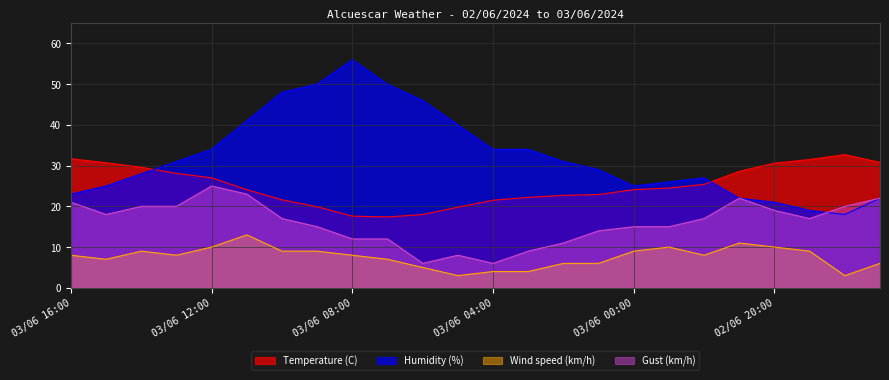

Count the number of categories in the chart.

24